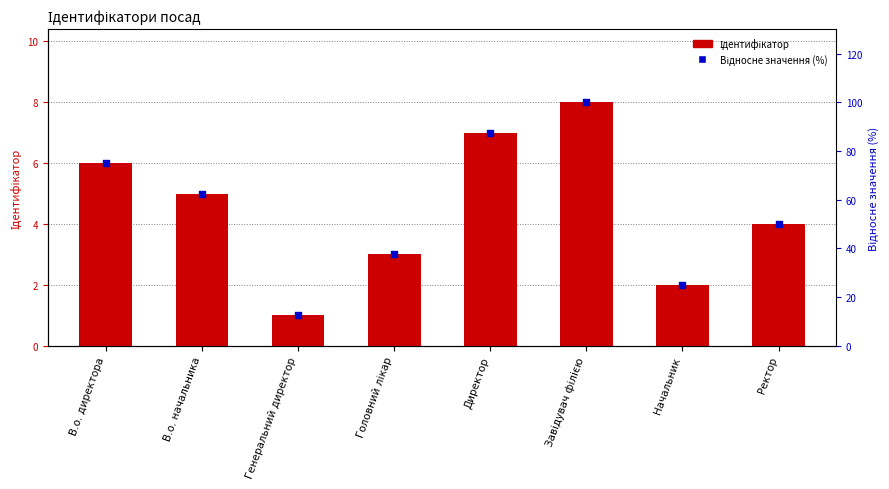

What are all the series names shown in the legend?

Ідентифікатор, Відносне значення (%)